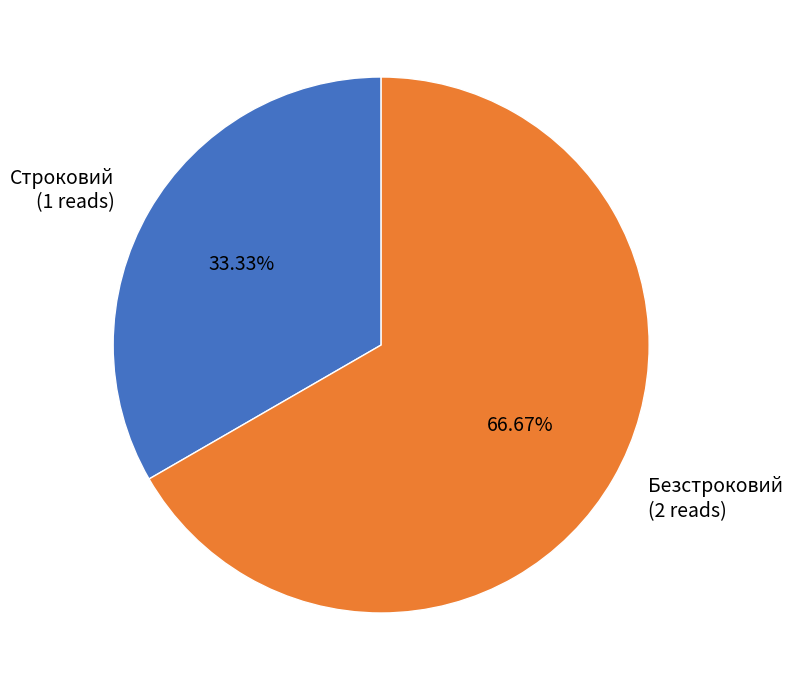

To the nearest percent, what percentage of the pie is Безстроковий?

67%